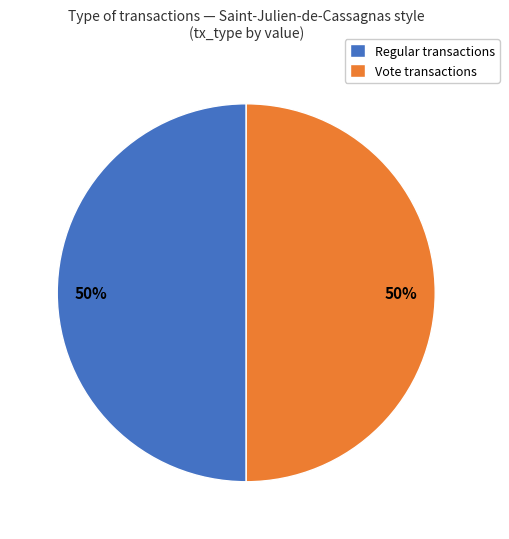

To the nearest percent, what portion does Vote transactions represent?

50%